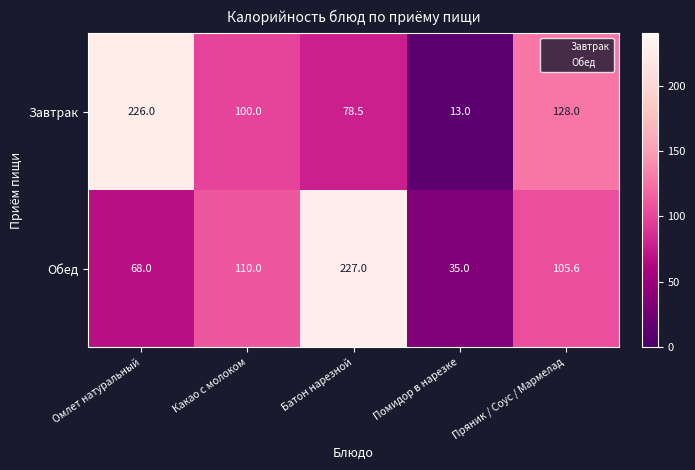

What is the sum of all Обед values?

545.6